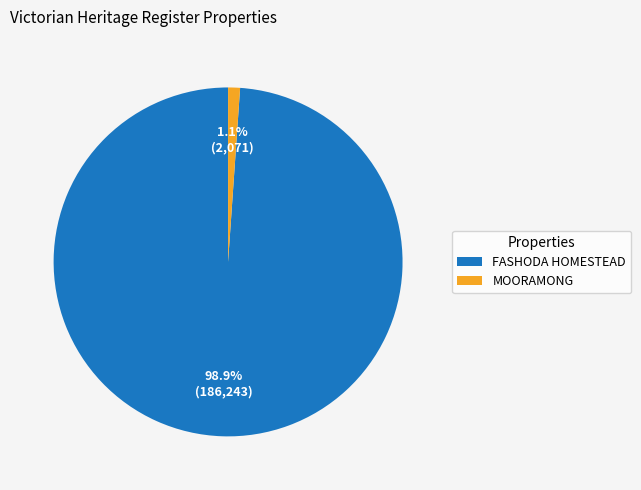

To the nearest percent, what is the average slice percentage?

50%